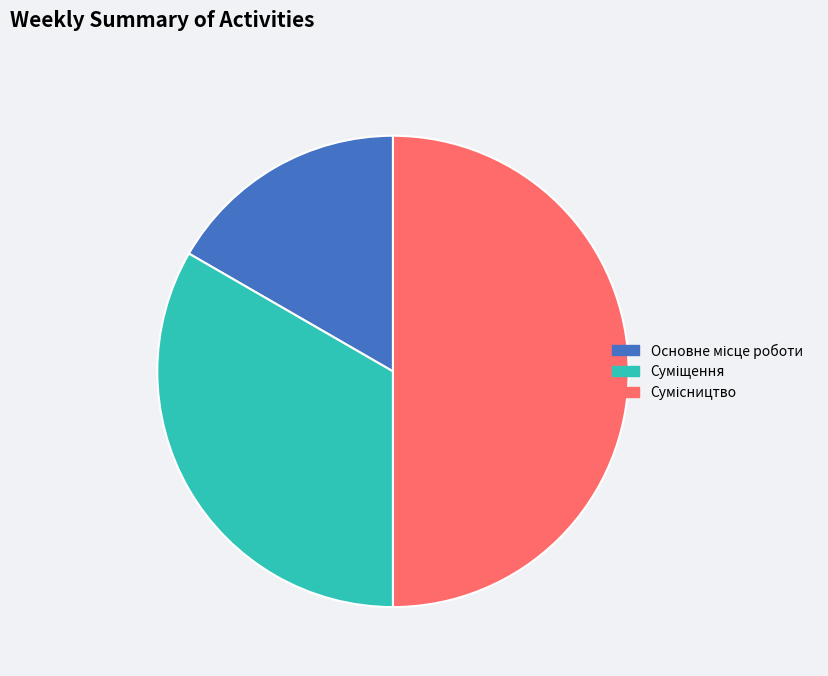

Which slice is the largest?

Сумісництво